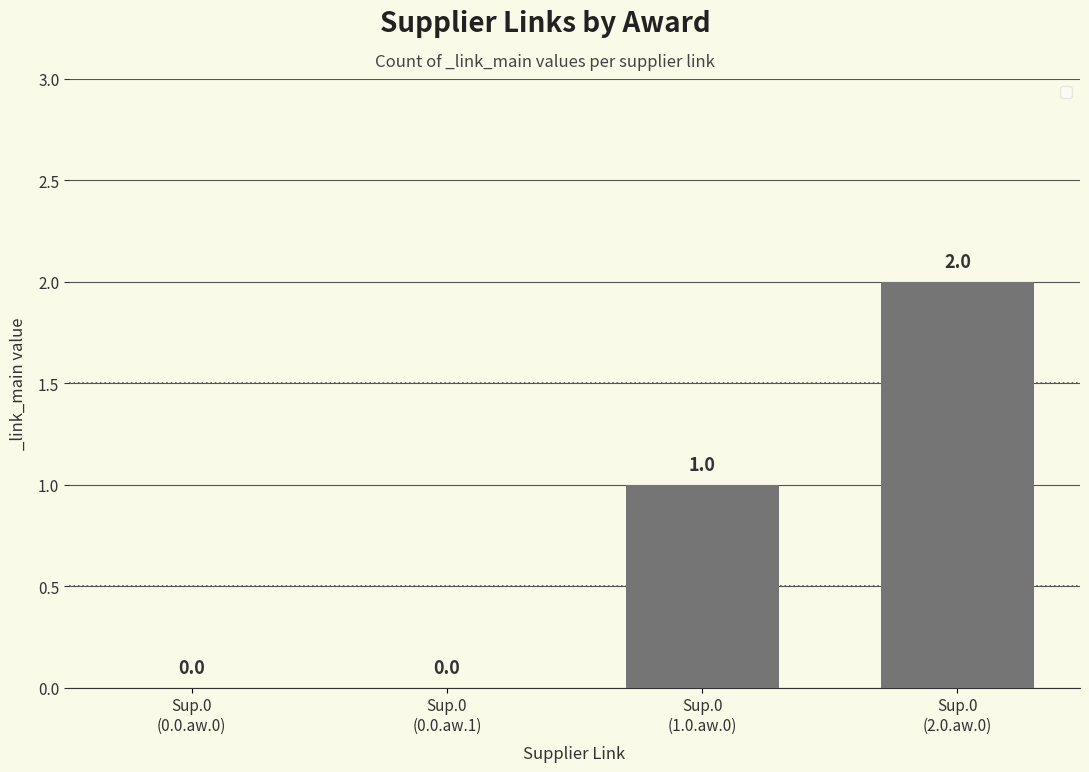

What is the average value?

1